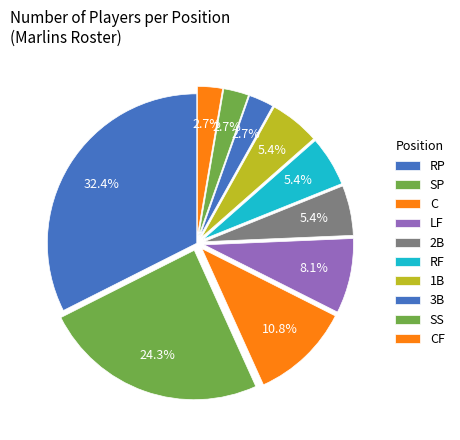

How many slices are in this pie chart?

10